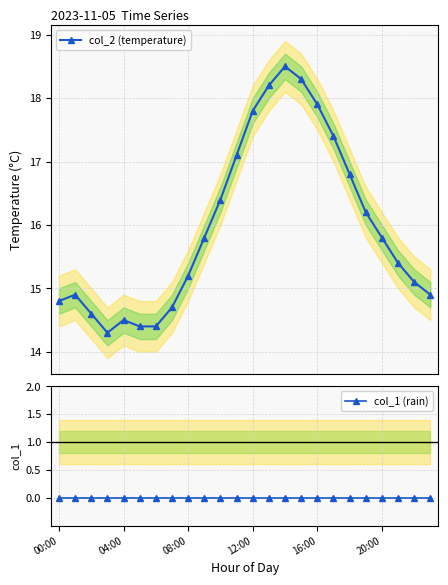

Is it true that col_2 (temperature) equals 18.5 at 14?

True